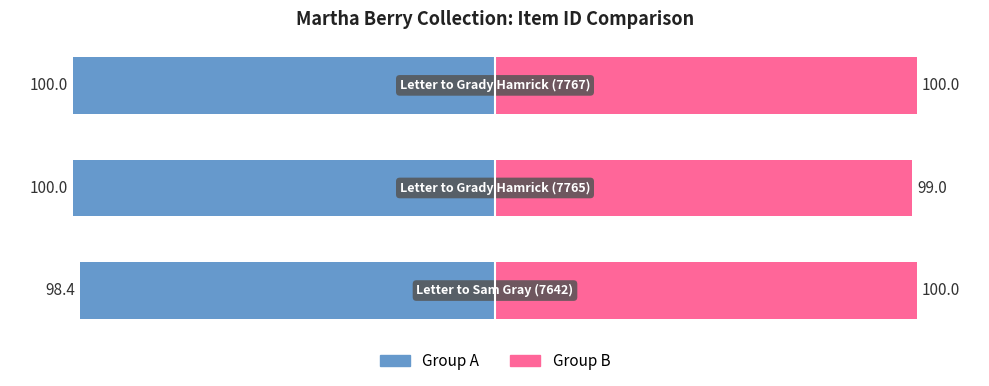

Is the value of Item B (Right) at 0 greater than the value of Item A (Left) at 2?

Yes